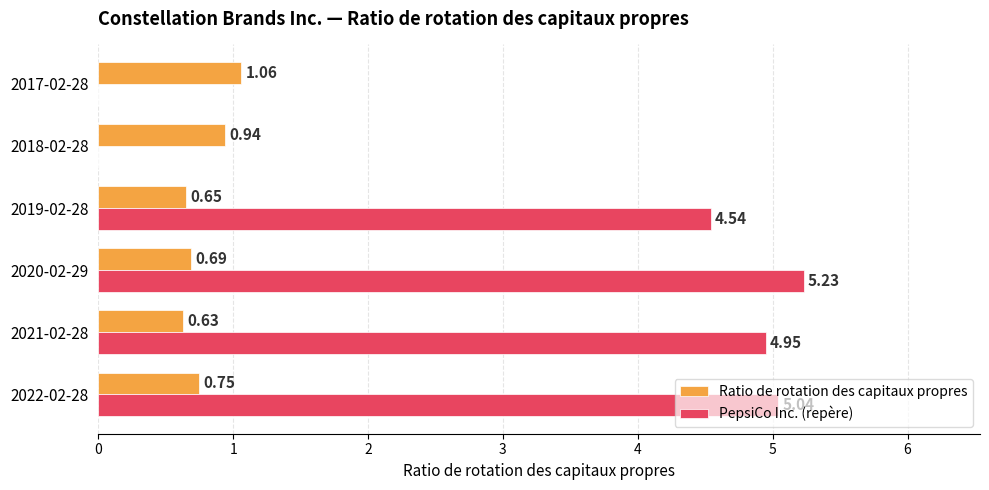

At which category is the sum across all series the highest?

2020-02-29